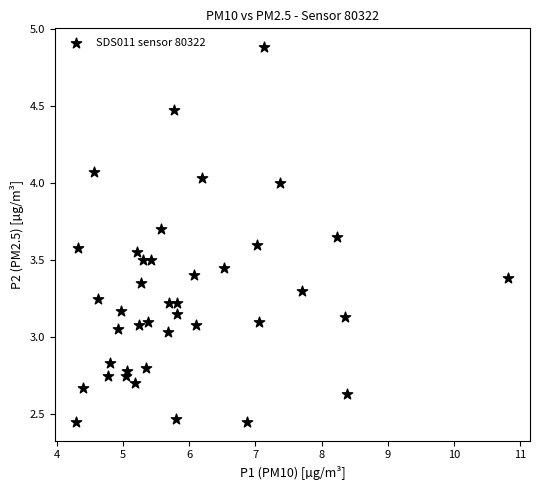

What is the range of X values (max minus min)?

6.5